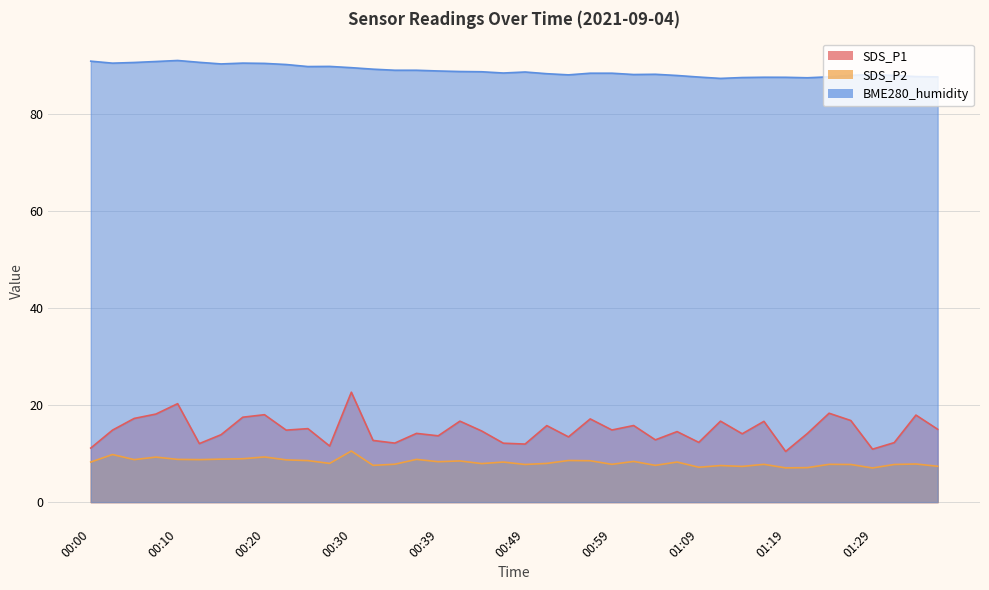

Reading left to right, what are all the values shown in this chart?

SDS_P1: 00:00=11.1	00:03=14.8	00:05=17.2	00:07=18.1	00:10=20.3	00:12=12.1	00:15=13.9	00:17=17.5	00:20=18.0	00:22=14.8	00:25=15.1	00:27=11.6	00:30=22.6	00:32=12.7	00:34=12.2	00:37=14.2	00:39=13.7	00:42=16.7	00:44=14.7	00:47=12.1	00:49=11.9	00:52=15.8	00:54=13.4	00:57=17.1	00:59=14.8	01:01=15.8	01:04=12.8	01:06=14.5	01:09=12.3	01:11=16.7	01:14=14.1	01:16=16.6	01:19=10.4	01:21=14.1	01:24=18.3	01:26=16.8	01:29=10.9	01:31=12.2	01:33=17.9	01:36=15.0
SDS_P2: 00:00=8.2	00:03=9.8	00:05=8.8	00:07=9.3	00:10=8.8	00:12=8.8	00:15=8.8	00:17=8.9	00:20=9.3	00:22=8.7	00:25=8.6	00:27=8.0	00:30=10.5	00:32=7.6	00:34=7.8	00:37=8.8	00:39=8.3	00:42=8.5	00:44=7.9	00:47=8.2	00:49=7.8	00:52=8.0	00:54=8.6	00:57=8.5	00:59=7.8	01:01=8.4	01:04=7.6	01:06=8.2	01:09=7.2	01:11=7.5	01:14=7.3	01:16=7.8	01:19=7.0	01:21=7.1	01:24=7.8	01:26=7.8	01:29=7.0	01:31=7.8	01:33=7.8	01:36=7.4
BME280_humidity: 00:00=90.8	00:03=90.4	00:05=90.5	00:07=90.7	00:10=90.9	00:12=90.5	00:15=90.2	00:17=90.4	00:20=90.3	00:22=90.1	00:25=89.7	00:27=89.7	00:30=89.4	00:32=89.1	00:34=88.9	00:37=88.9	00:39=88.8	00:42=88.7	00:44=88.6	00:47=88.3	00:49=88.5	00:52=88.2	00:54=88.0	00:57=88.3	00:59=88.3	01:01=88.0	01:04=88.1	01:06=87.8	01:09=87.5	01:11=87.2	01:14=87.4	01:16=87.5	01:19=87.5	01:21=87.4	01:24=87.6	01:26=87.9	01:29=88.0	01:31=87.8	01:33=87.6	01:36=87.5